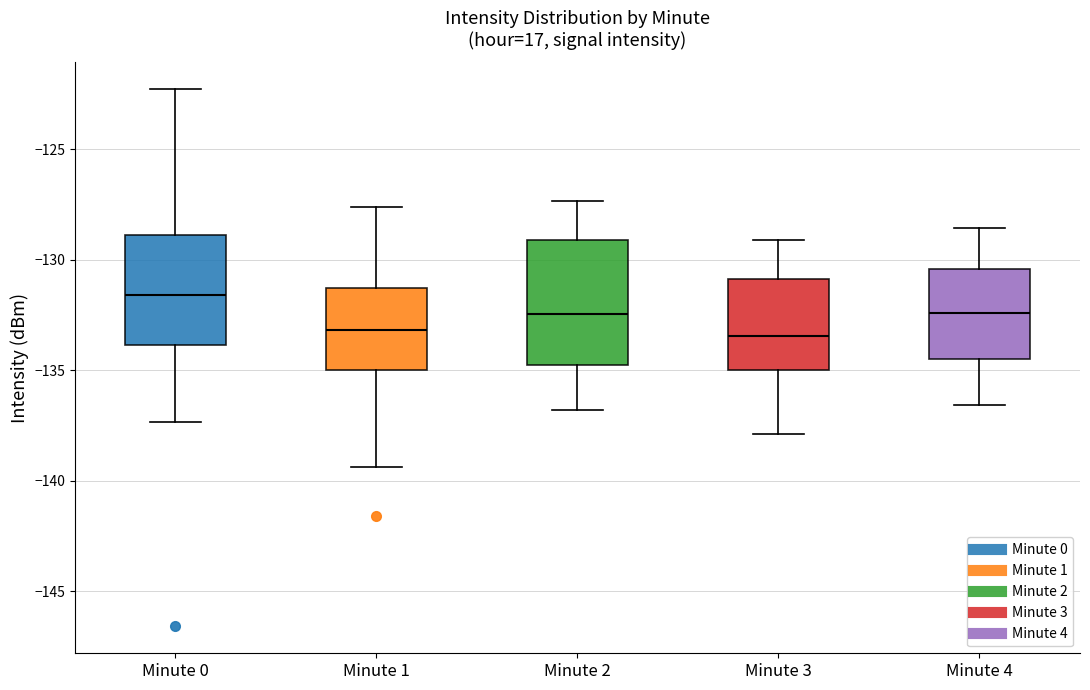

Where does the lower whisker of the box for Minute 3 end on the y-axis? The values are not printed on the chart, so give them approximately, as read against the axis.

-138.0